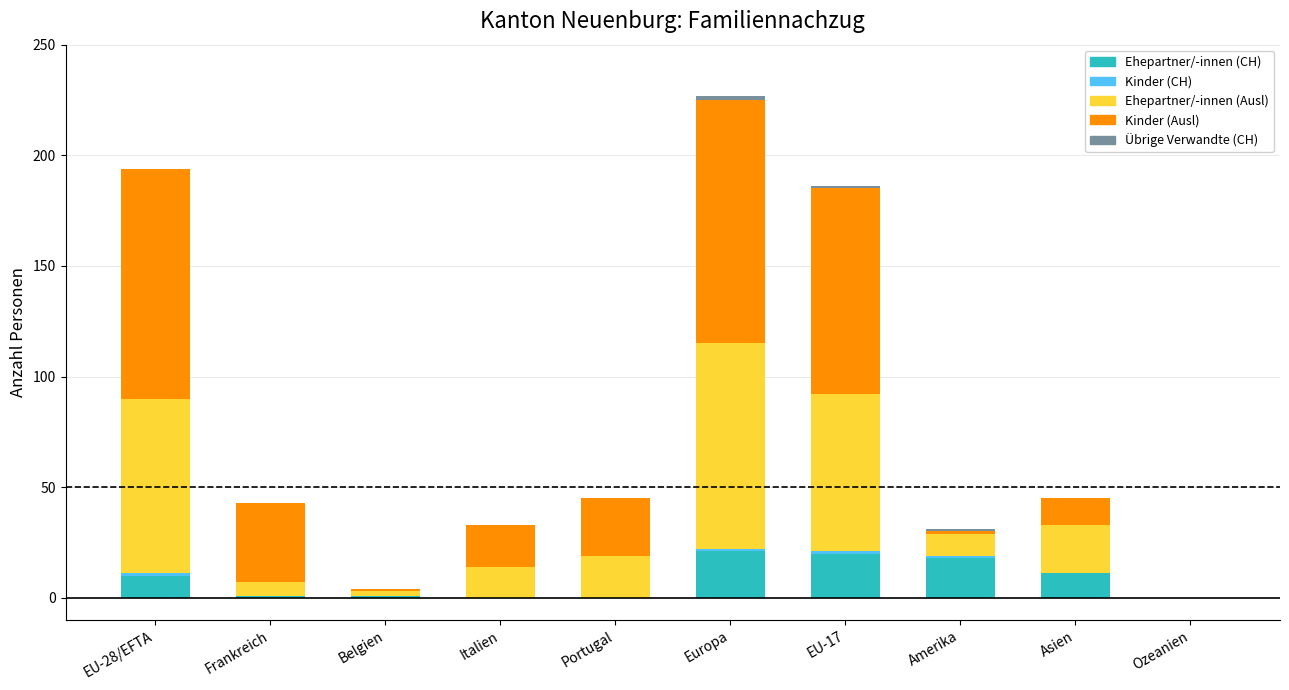

What is the total value across all series at Asien?

45